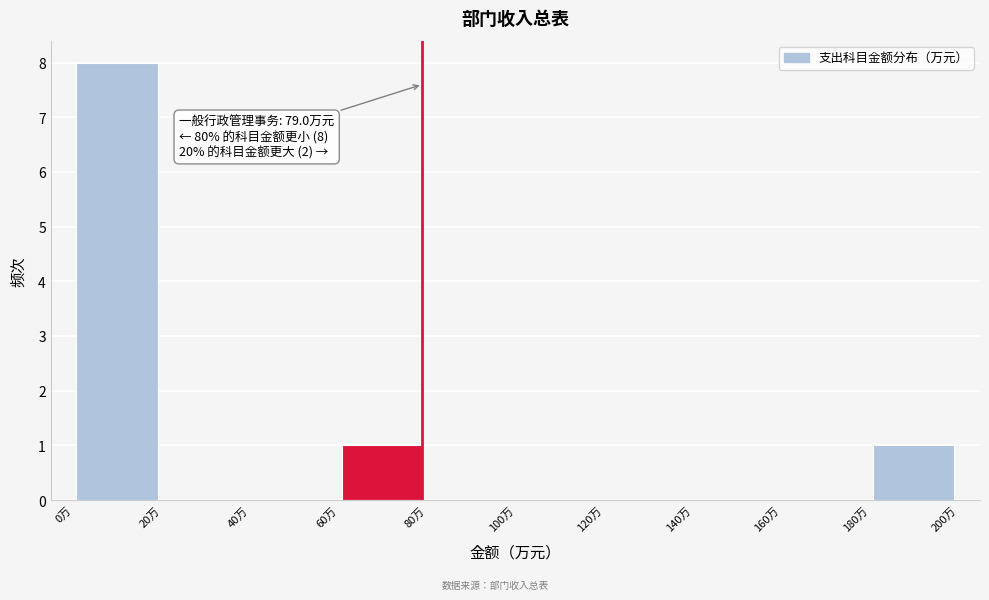

Which range on the x-axis has the tallest bar?

0 to 20